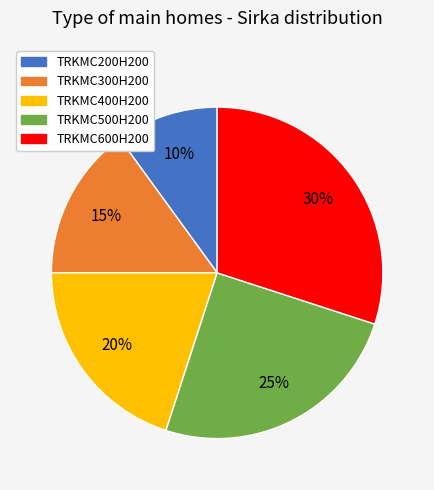

The TRKMC500H200 slice represents 16% of the pie. True or false?

False